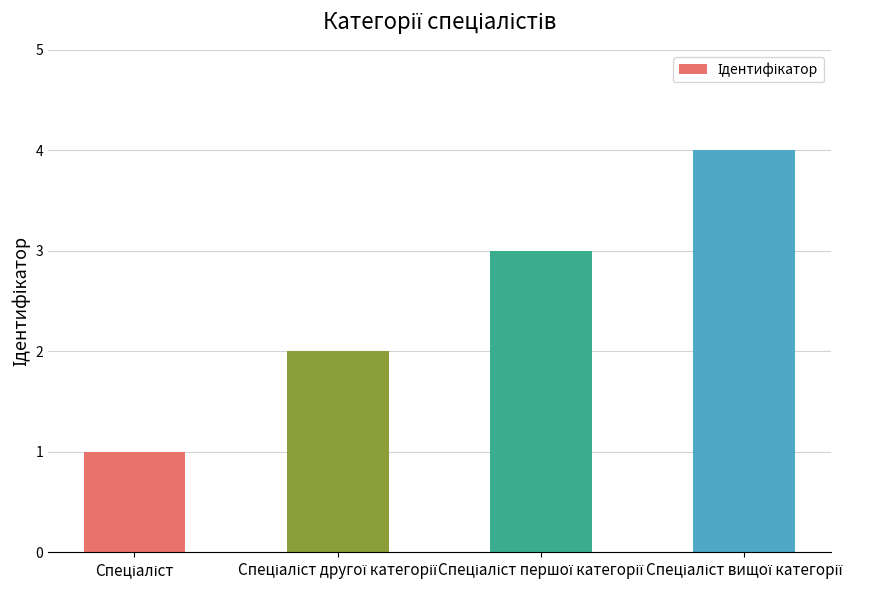

What is the greatest value displayed?

4